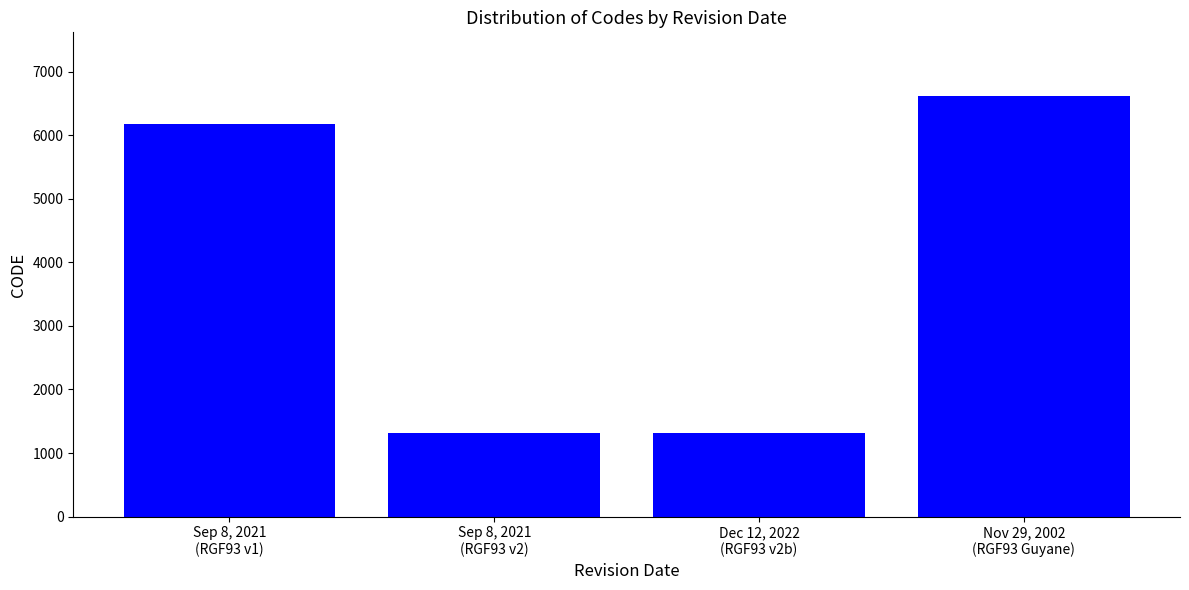

What position from the right is Sep 8, 2021
(RGF93 v2)?

3